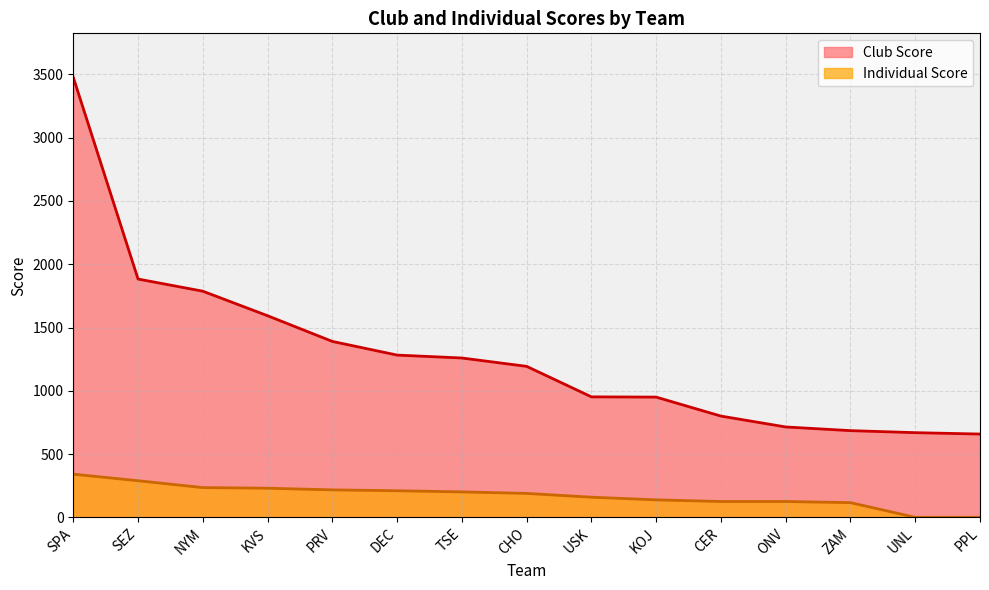

What is the value of the Club Score point at the 8th from the left?

1193